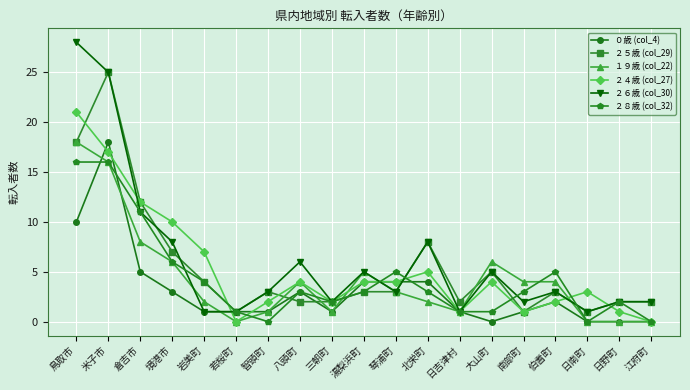

Reading left to right, what are all the values shown in this chart?

０歳 (col_4): 10	18	5	3	1	1	1	3	1	4	4	4	1	0	1	2	0	0	0
２５歳 (col_29): 18	25	12	7	4	1	3	2	2	3	3	8	2	5	1	3	1	2	2
１９歳 (col_22): 18	16	8	6	2	0	1	4	1	5	3	2	1	6	4	4	0	0	0
２４歳 (col_27): 21	17	12	10	7	0	2	4	2	4	4	5	1	4	1	2	3	1	0
２６歳 (col_30): 28	25	11	8	1	1	3	6	2	5	3	8	1	5	2	3	1	2	2
２８歳 (col_32): 16	16	11	6	4	1	0	3	2	3	5	3	1	1	3	5	0	2	0